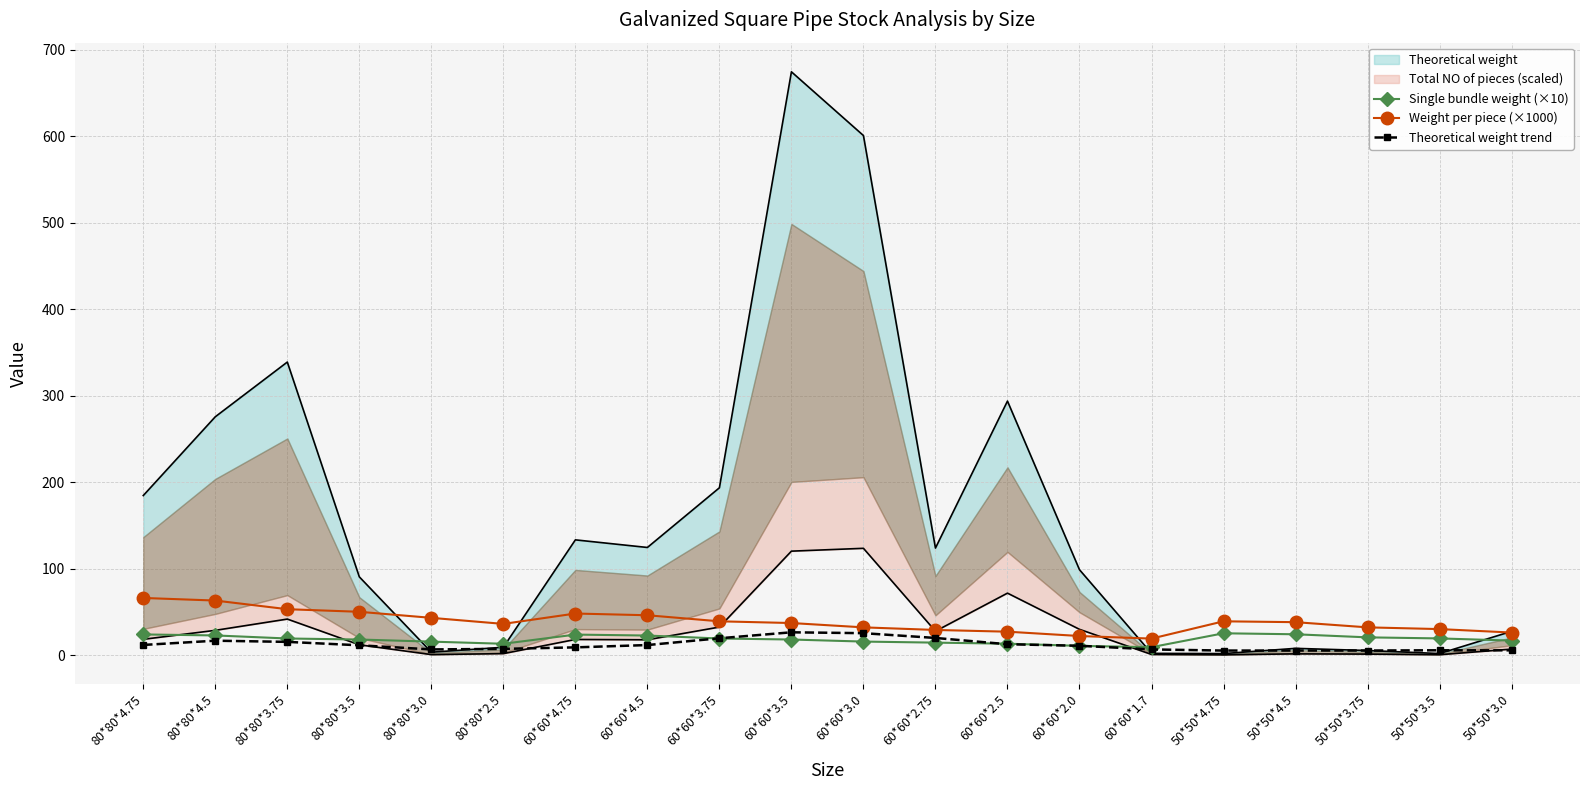

The value of Theoretical weight trend at 80*80*3.0 is 2.4. True or false?

False